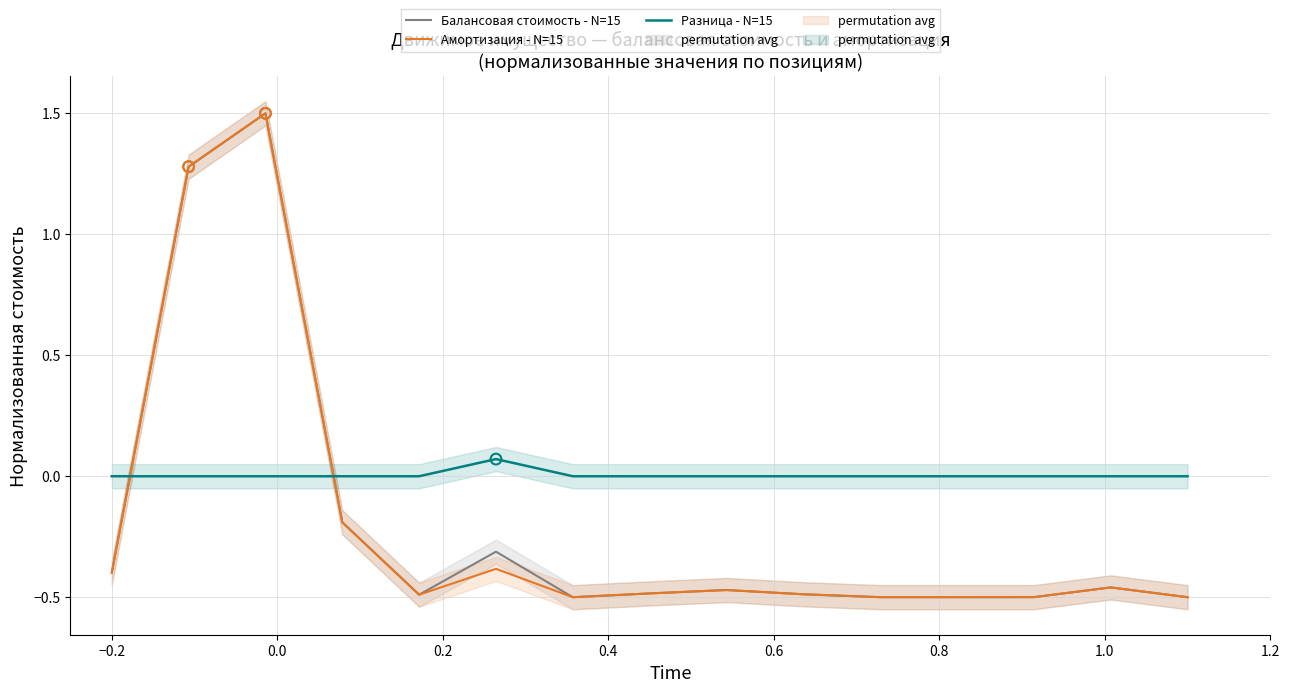

Which series reaches the minimum Y coordinate?

Балансовая стоимость - N=15